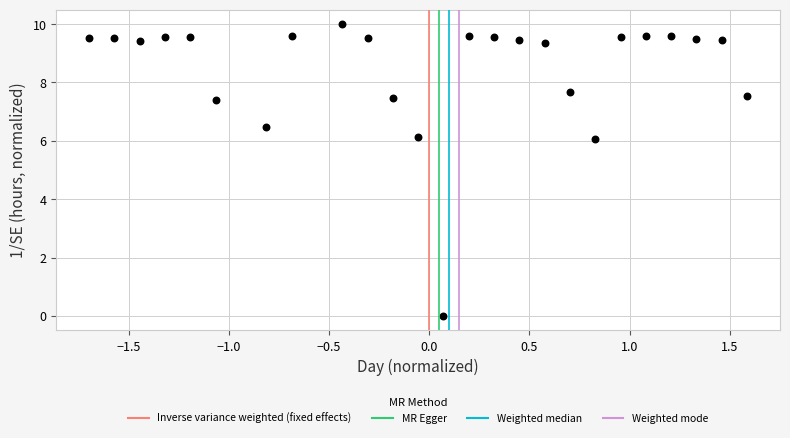

What is the range of X values (max minus min)?

3.3